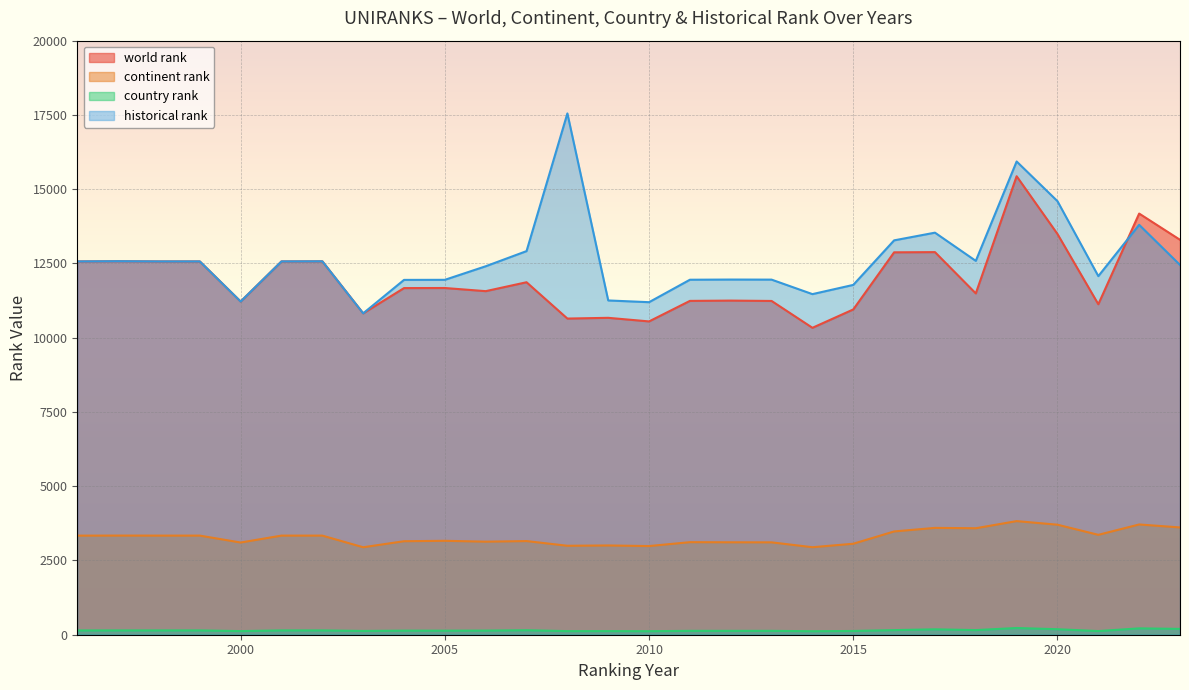

What is the maximum value shown in the chart?

17550.5